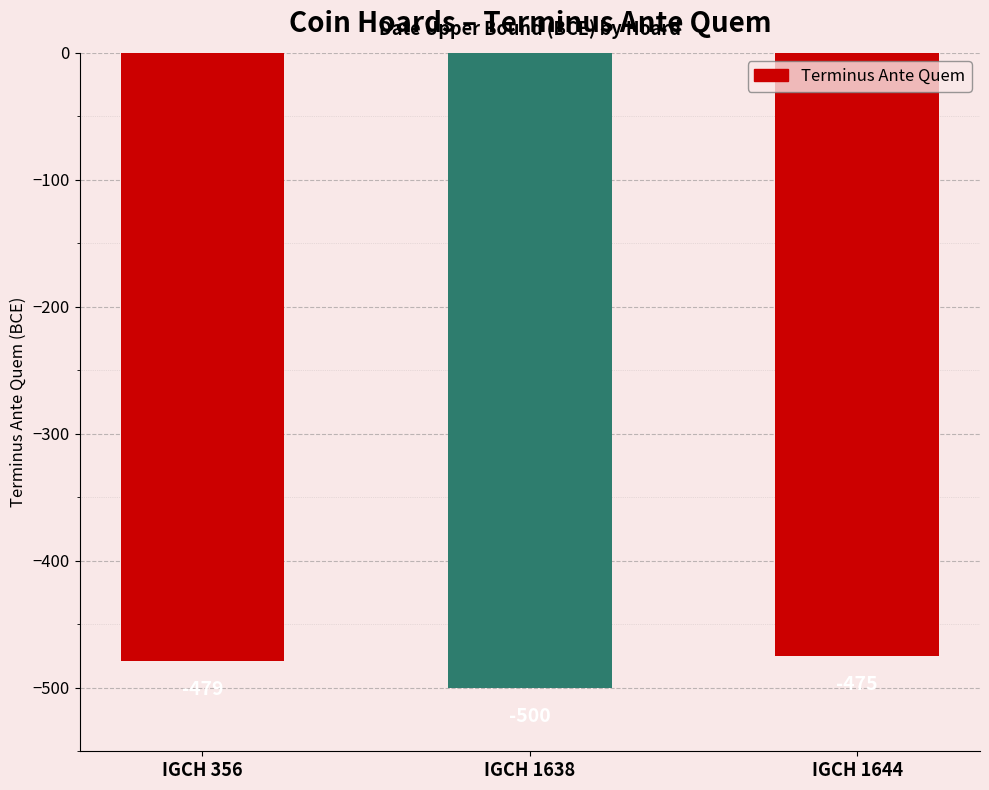

How many bars are there in total?

3